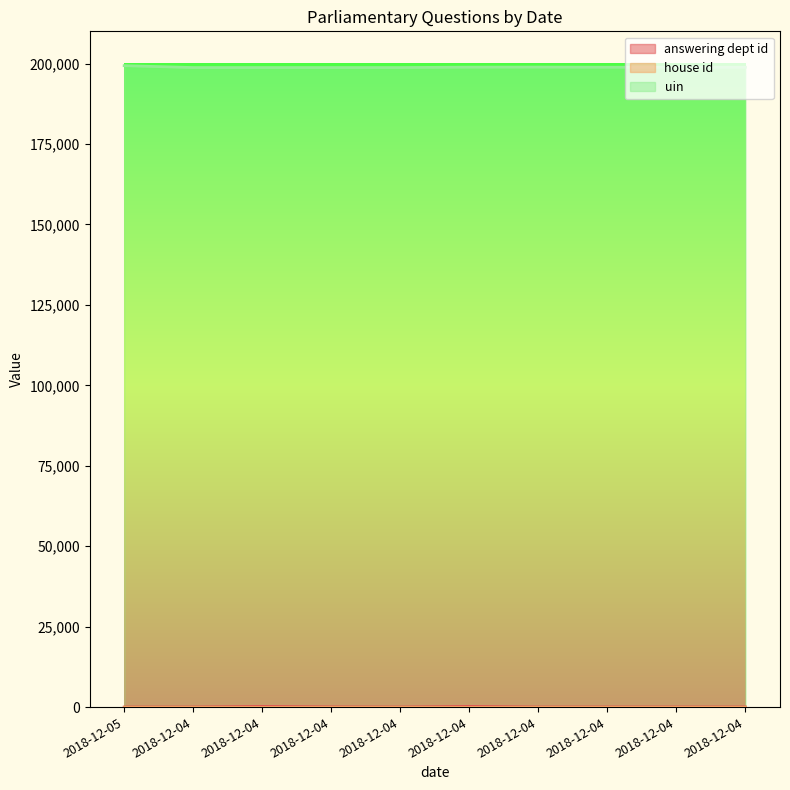

Is the value of answering dept id at 2018-12-04 greater than the value of uin at 2018-12-04?

No